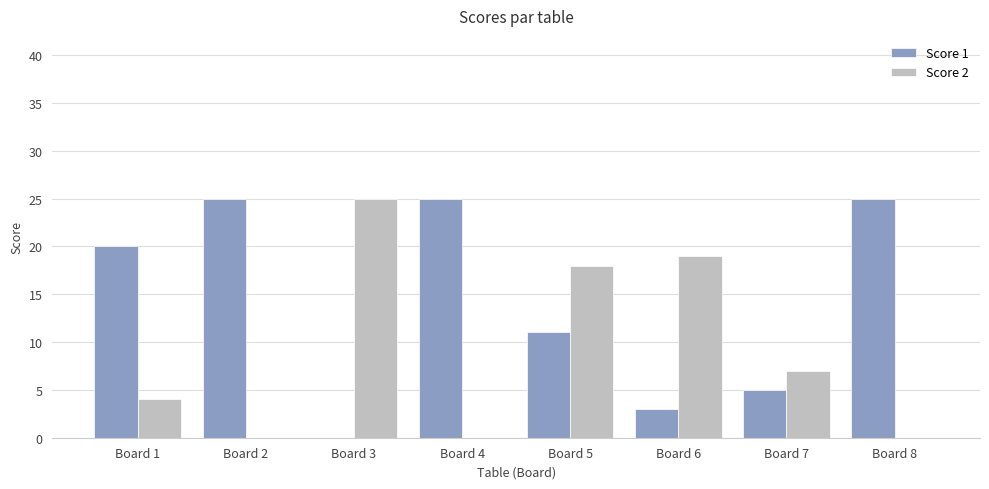

At which label is Score 1 closest to 12?

Board 5